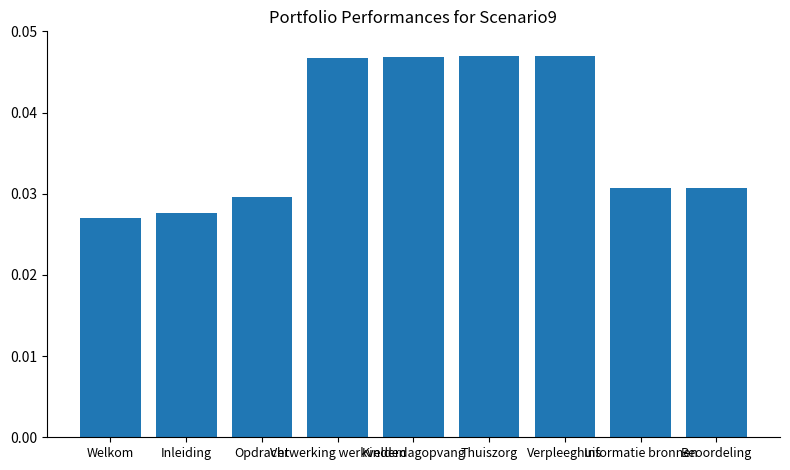

How many values are between 0 and 1?

9